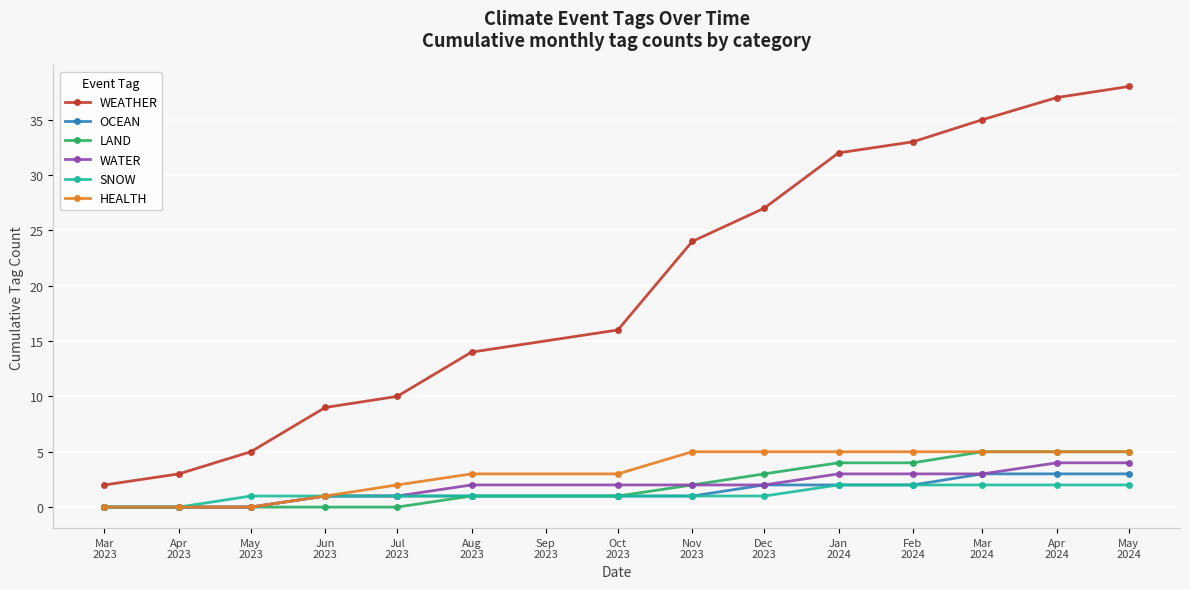

Is the value of OCEAN at Dec
2023 greater than the value of HEALTH at Apr
2024?

No